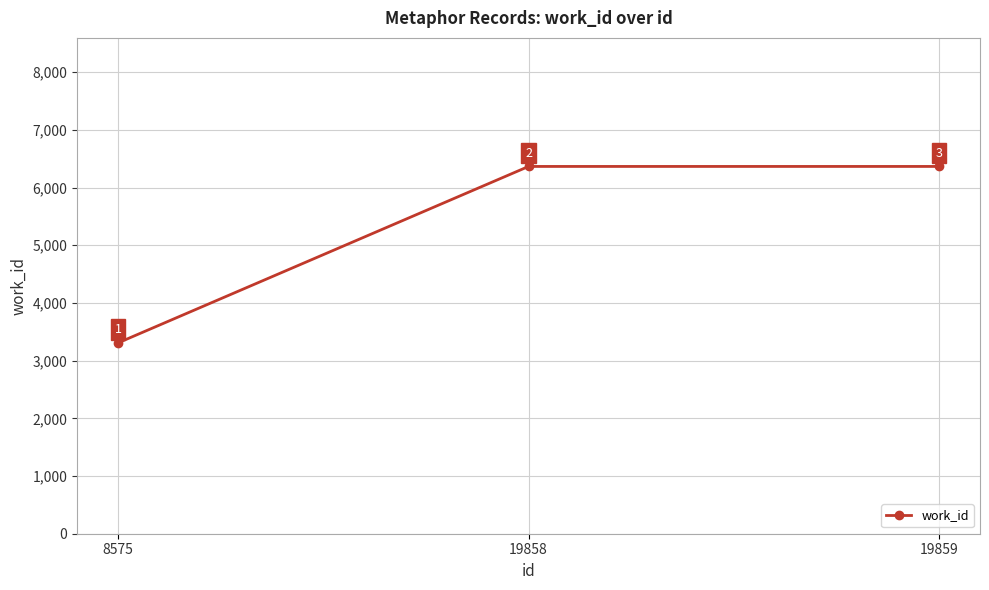

What is the difference between the maximum and minimum values?

3057